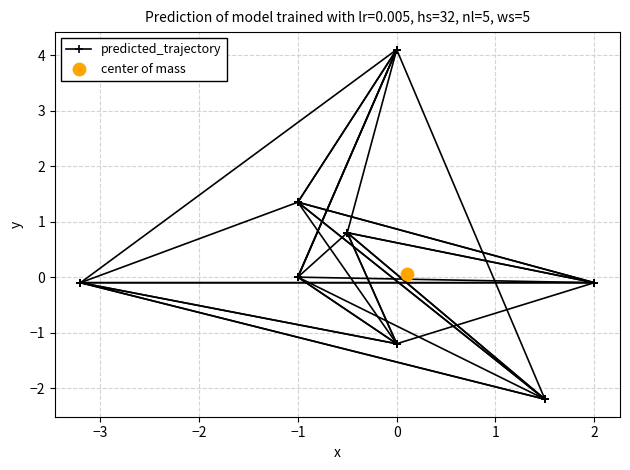

Between −3 and 1, which is larger?

−3